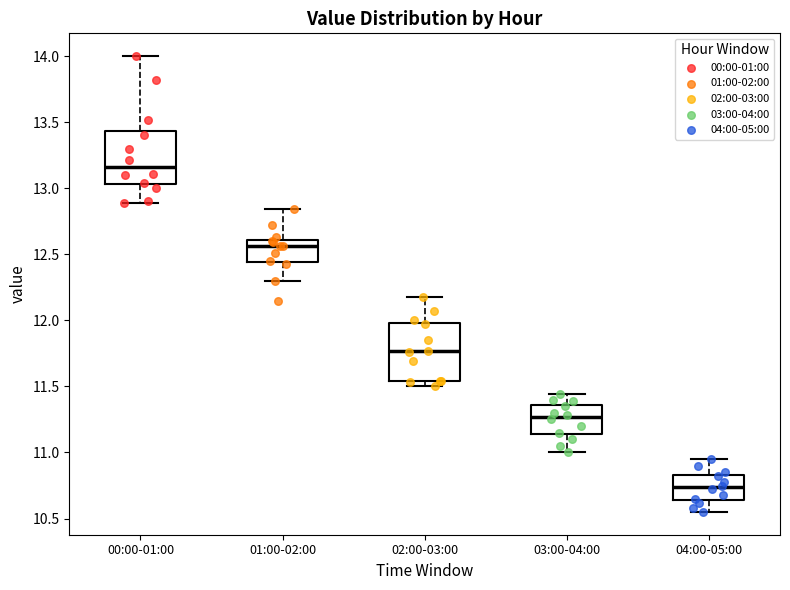

Reading left to right, read every box against the y-axis: the position of its median line, the range the box covers, and the ends of its whiskers. The values are not printed on the chart, so give them approximately, as read against the axis.

00:00-01:00: median 13.15, box 13.05 to 13.45, whiskers 12.90 to 14.00
01:00-02:00: median 12.55, box 12.45 to 12.60, whiskers 12.30 to 12.85
02:00-03:00: median 11.75, box 11.55 to 12.00, whiskers 11.50 to 12.20
03:00-04:00: median 11.25, box 11.15 to 11.35, whiskers 11.00 to 11.45
04:00-05:00: median 10.75, box 10.65 to 10.85, whiskers 10.55 to 10.95